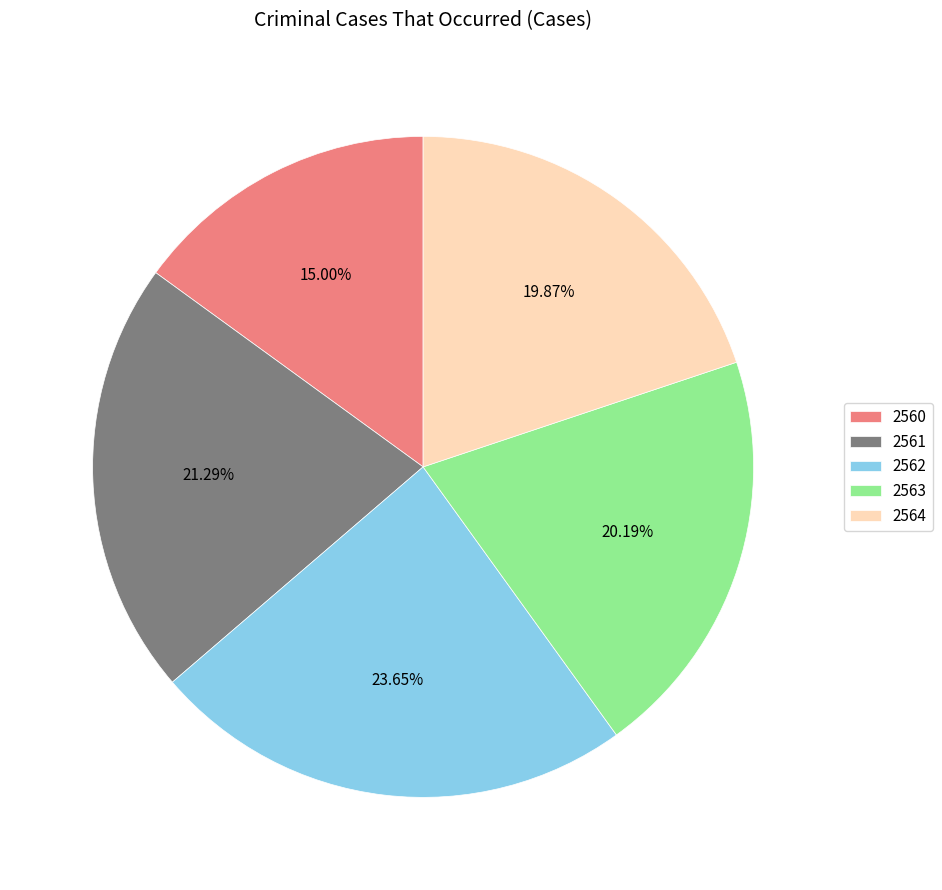

Does any single category account for the majority?

No